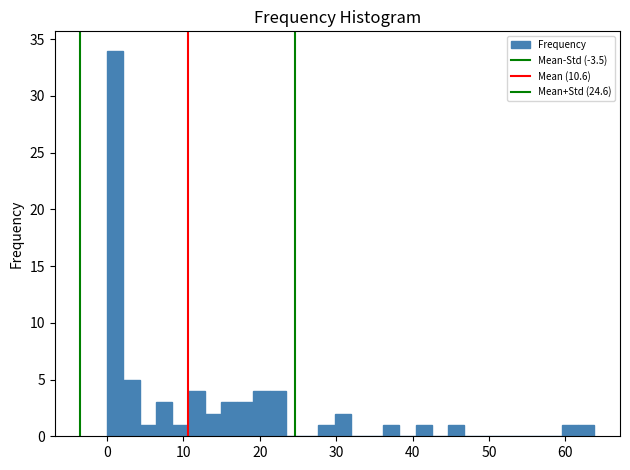

Read against the x-axis, roughly where is the centre of the tallest bar?

1